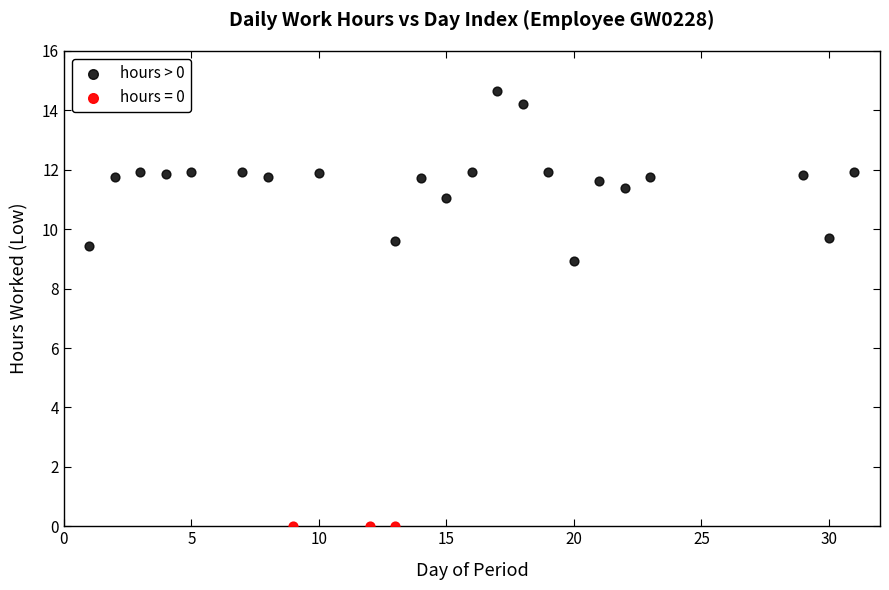

Which series reaches the minimum Y coordinate?

hours = 0